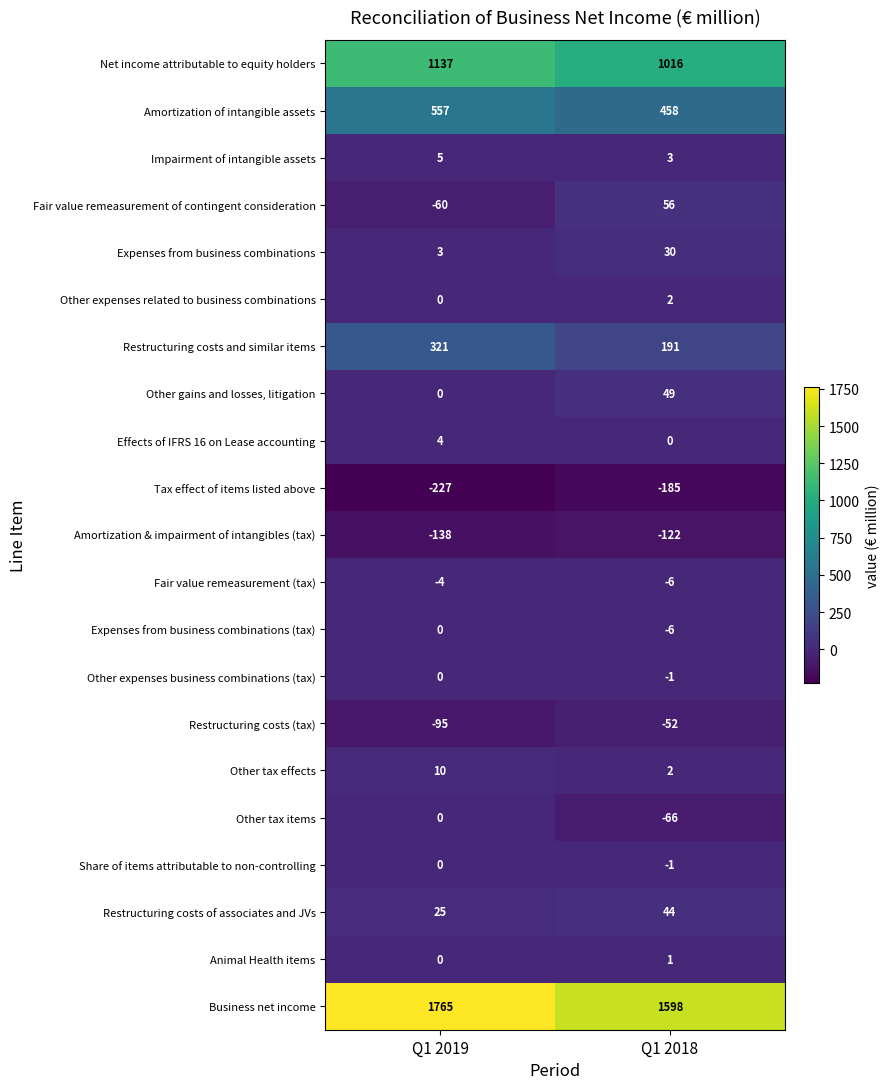

Which series has the largest total across all categories?

Business net income